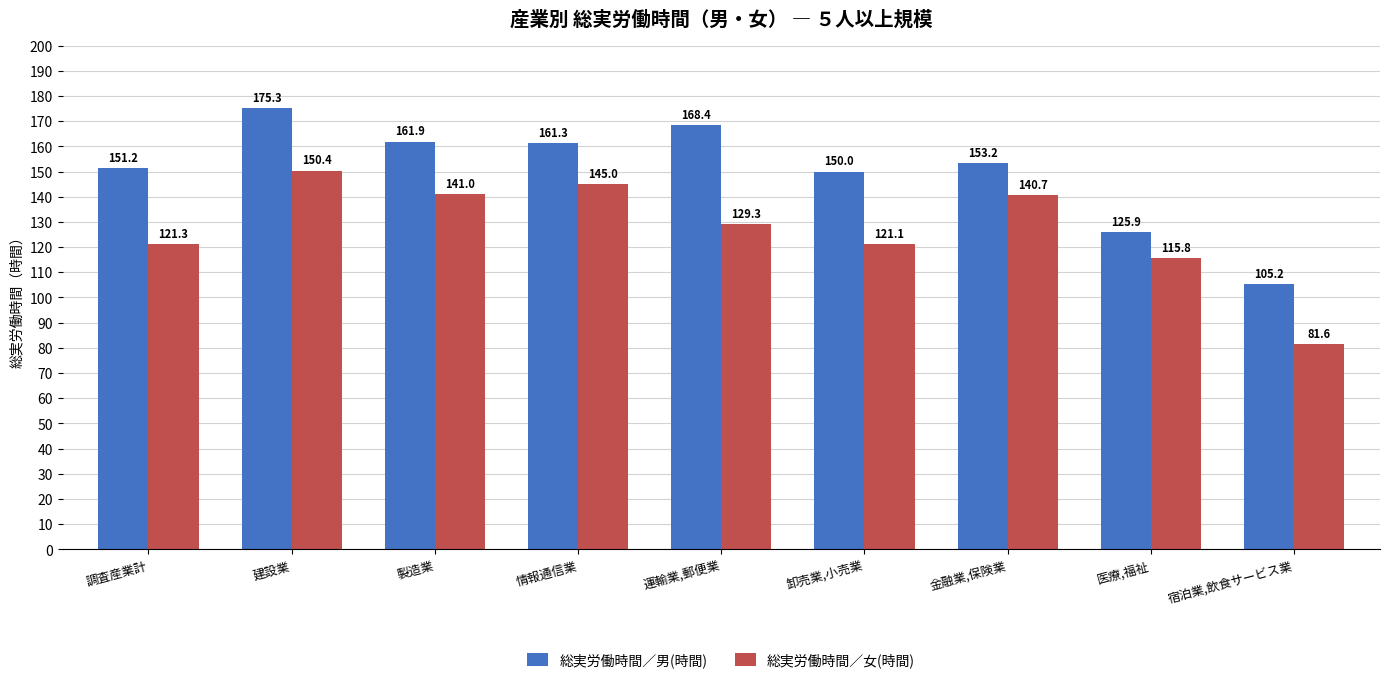

The value of 総実労働時間／男(時間) at 卸売業,小売業 is 150.0. True or false?

True